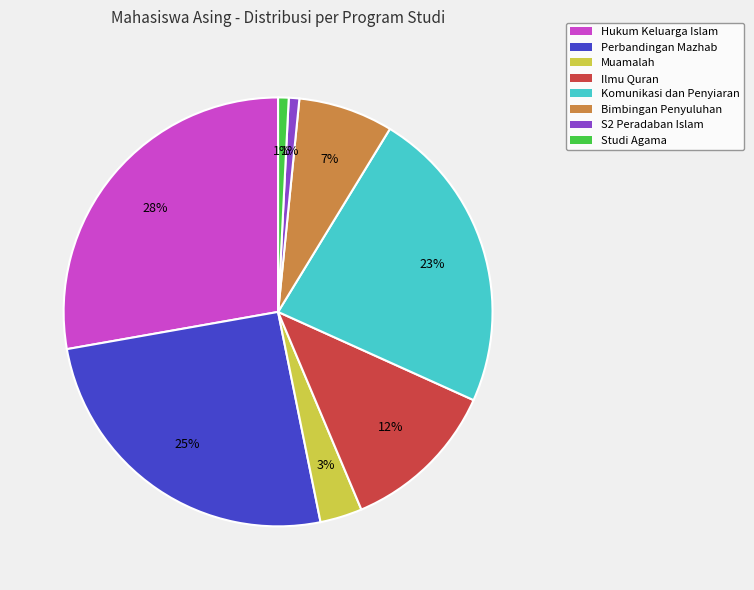

Count the number of slices in the pie.

8